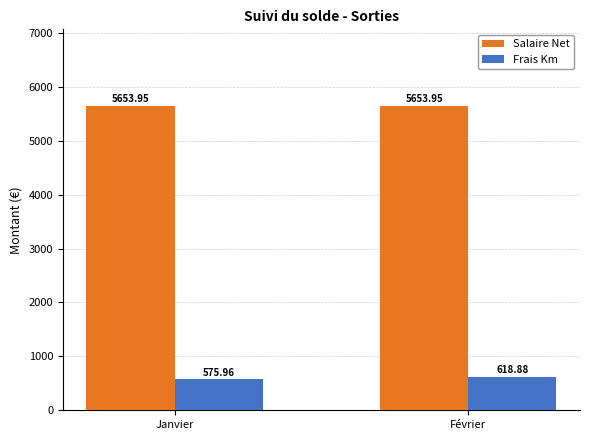

Count the number of categories in the chart.

2